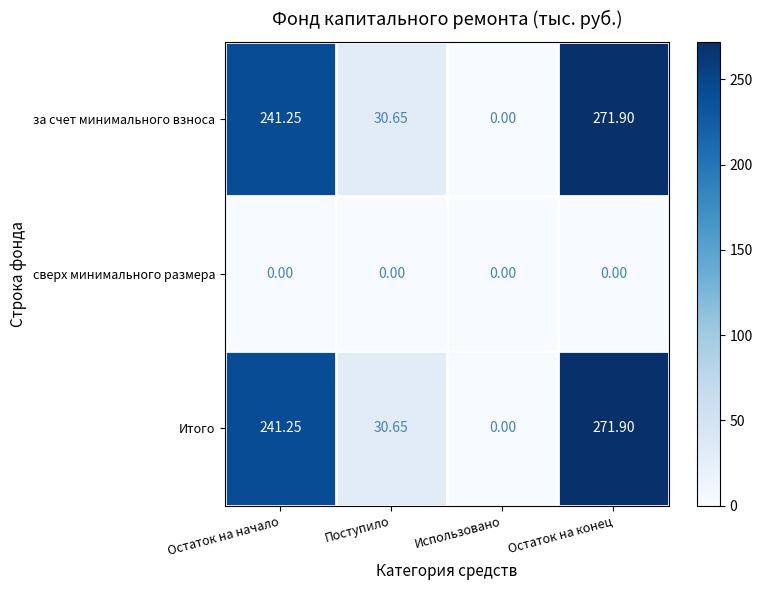

Which category has the lowest value in the за счет минимального взноса series?

Использовано